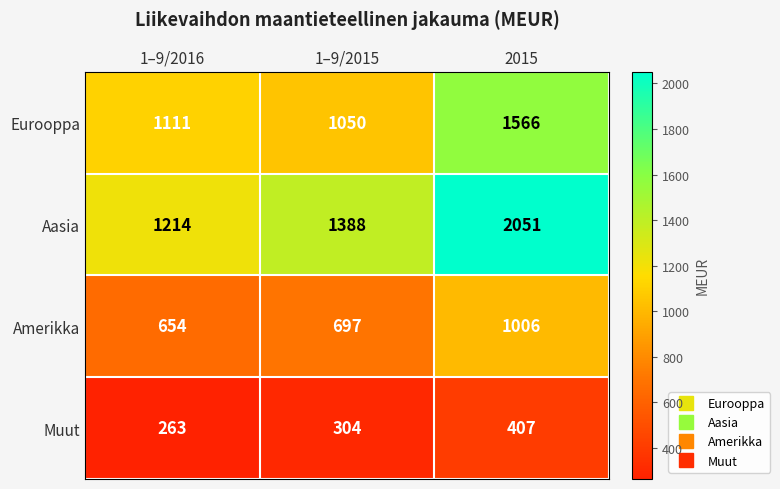

What is the spread (max minus min) of values at 1–9/2016?

951